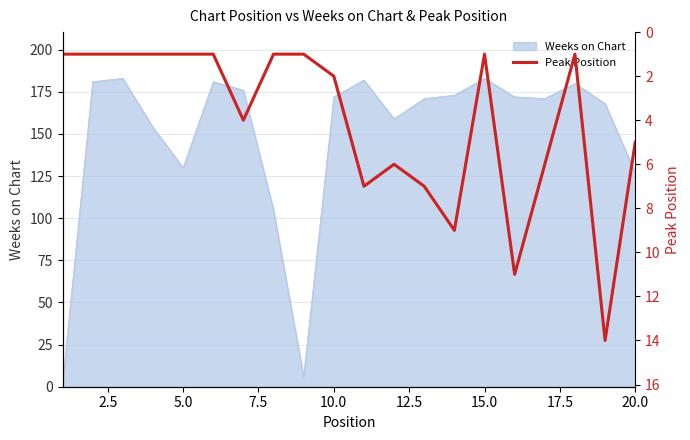

True or false: Weeks on Chart has a value of 183 at 15.0.

True